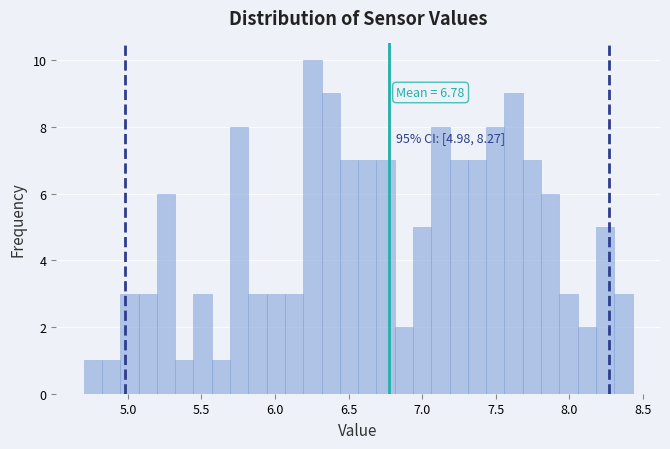

Read against the x-axis, roughly where is the centre of the tallest bar?

6.25